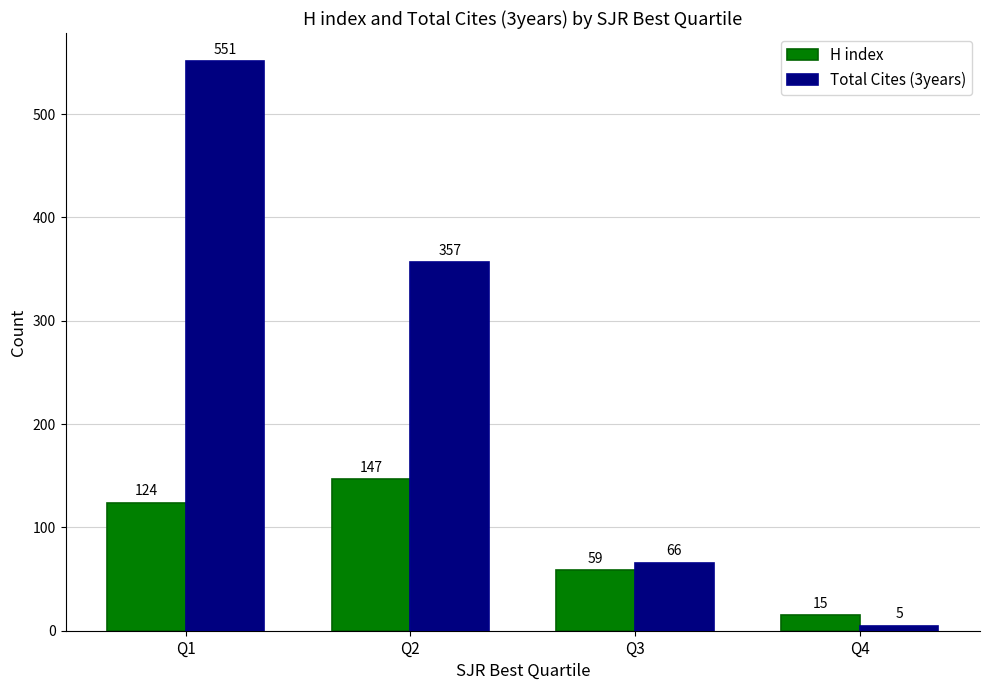

Reading left to right, transcribe all the data shown in this chart.

H index: Q1=124	Q2=147	Q3=59	Q4=15
Total Cites (3years): Q1=551	Q2=357	Q3=66	Q4=5